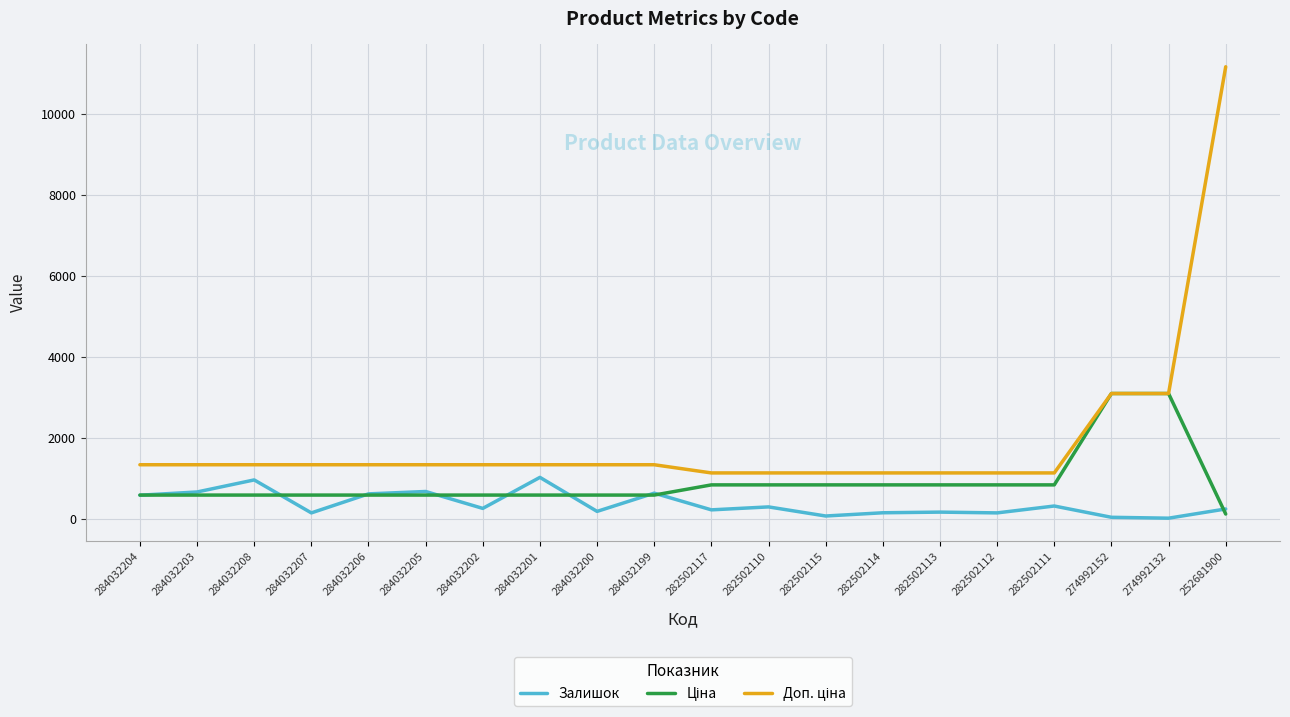

Does the chart have visible grid lines?

Yes